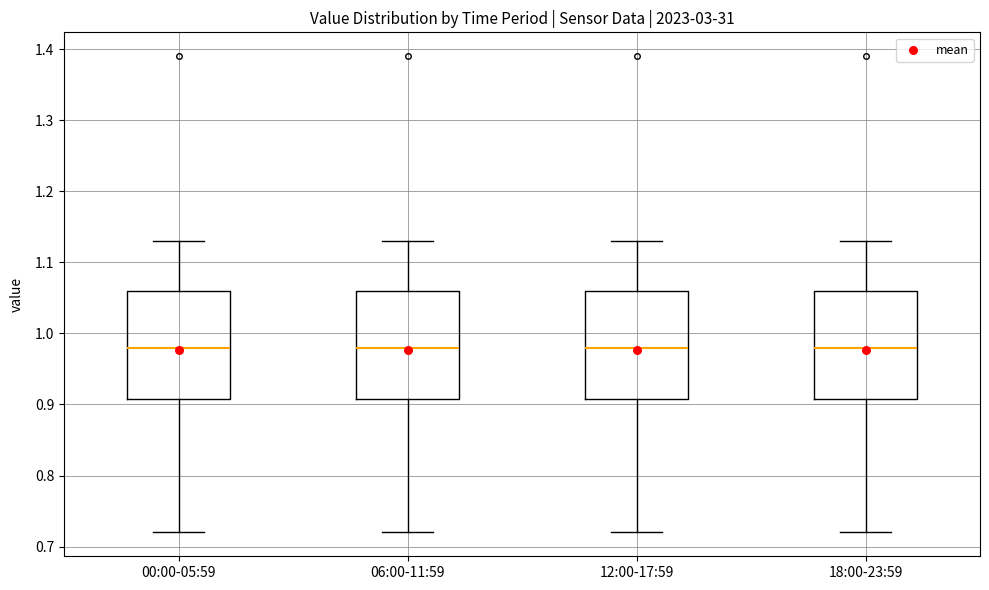

Reading left to right, transcribe this box plot: for each box, give where its median line is, the range the box spans, and where its two whiskers end, as read against the y-axis. The values are not printed on the chart, so give them approximately, as read against the axis.

00:00-05:59: median 0.98, box 0.91 to 1.06, whiskers 0.72 to 1.13
06:00-11:59: median 0.98, box 0.91 to 1.06, whiskers 0.72 to 1.13
12:00-17:59: median 0.98, box 0.91 to 1.06, whiskers 0.72 to 1.13
18:00-23:59: median 0.98, box 0.91 to 1.06, whiskers 0.72 to 1.13